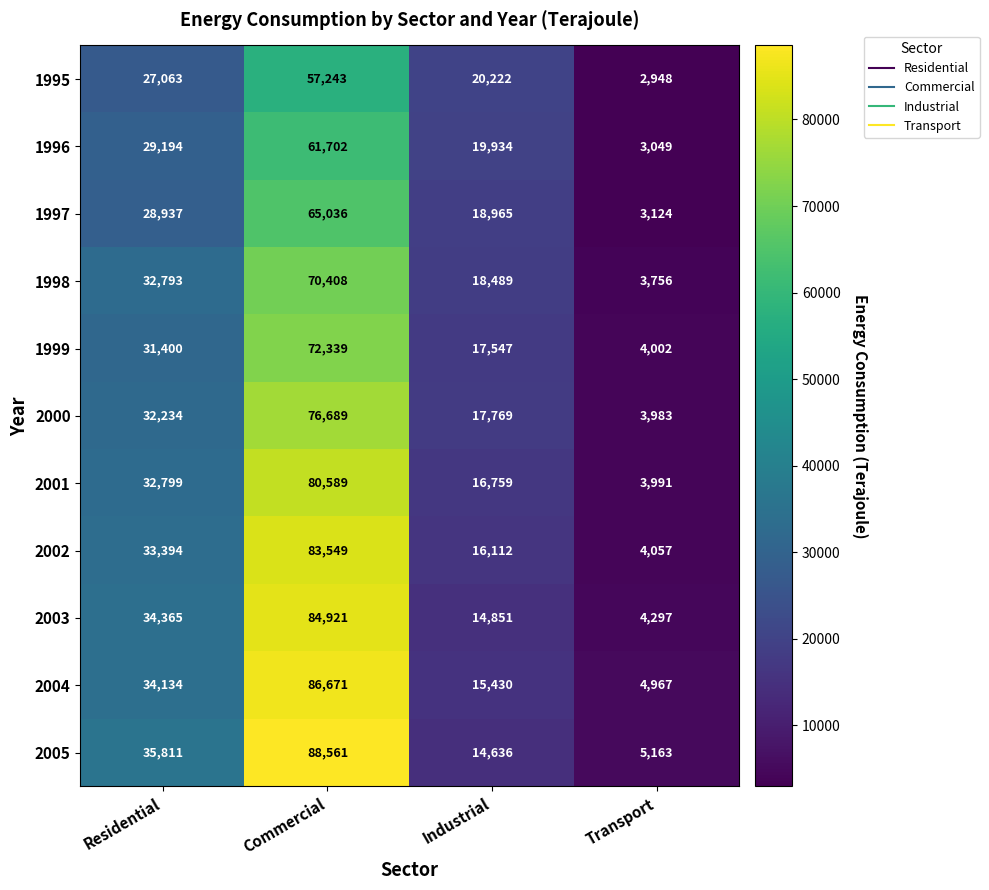

Which category has the highest value across all series?

Commercial